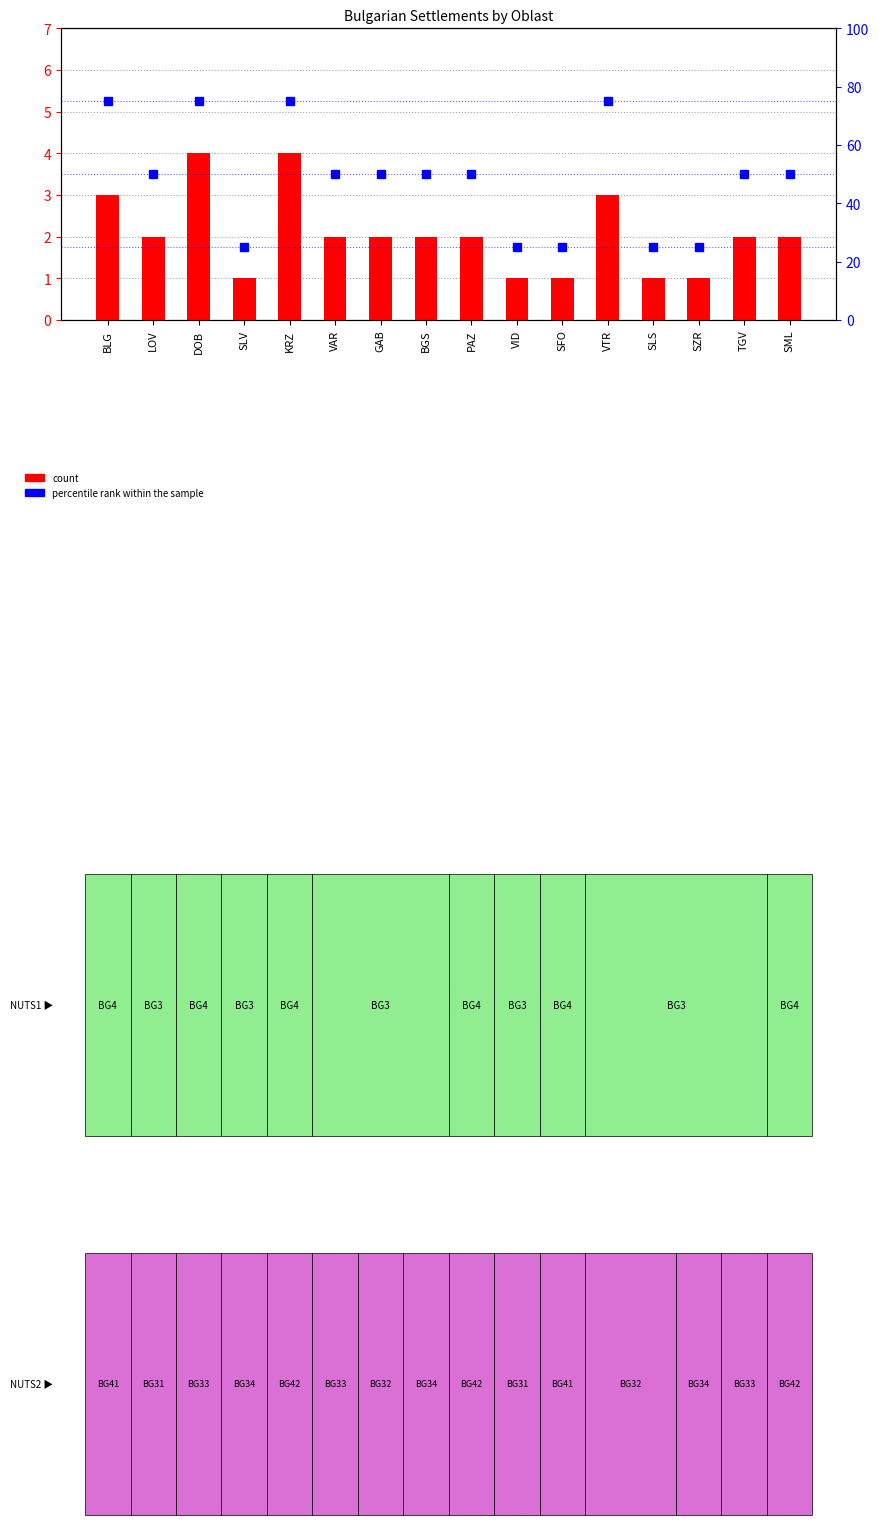

Rank the series at PAZ from highest to lowest value.

percentile rank within the sample, count